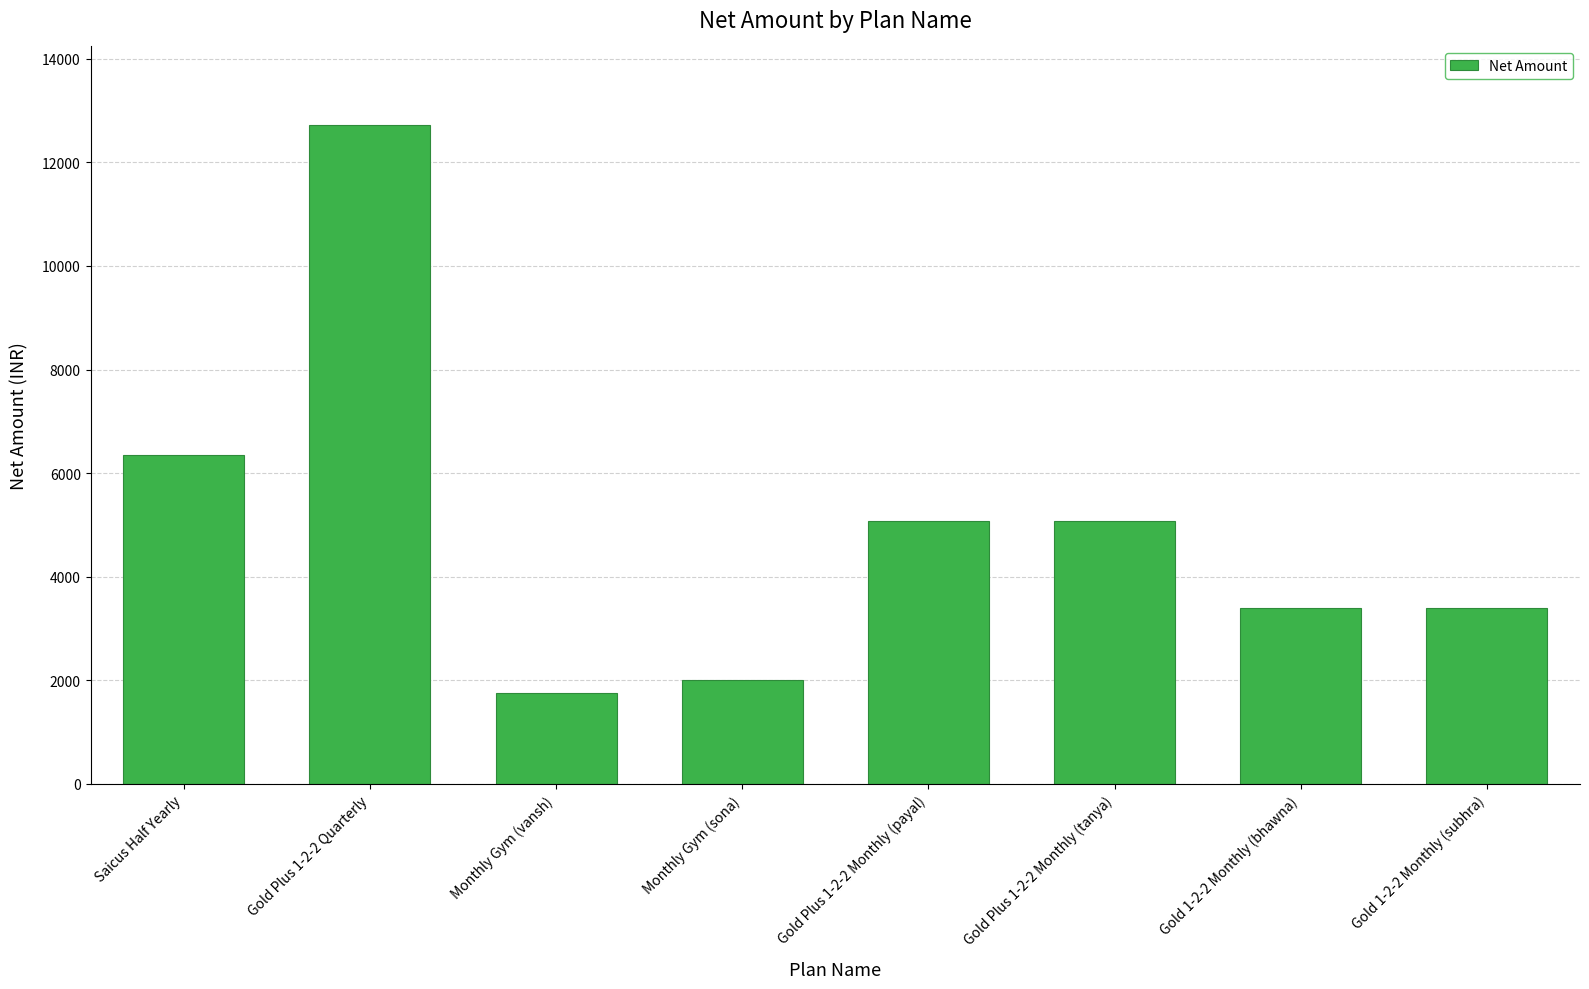

At which category does the chart reach its peak across all series?

Gold Plus 1-2-2 Quarterly